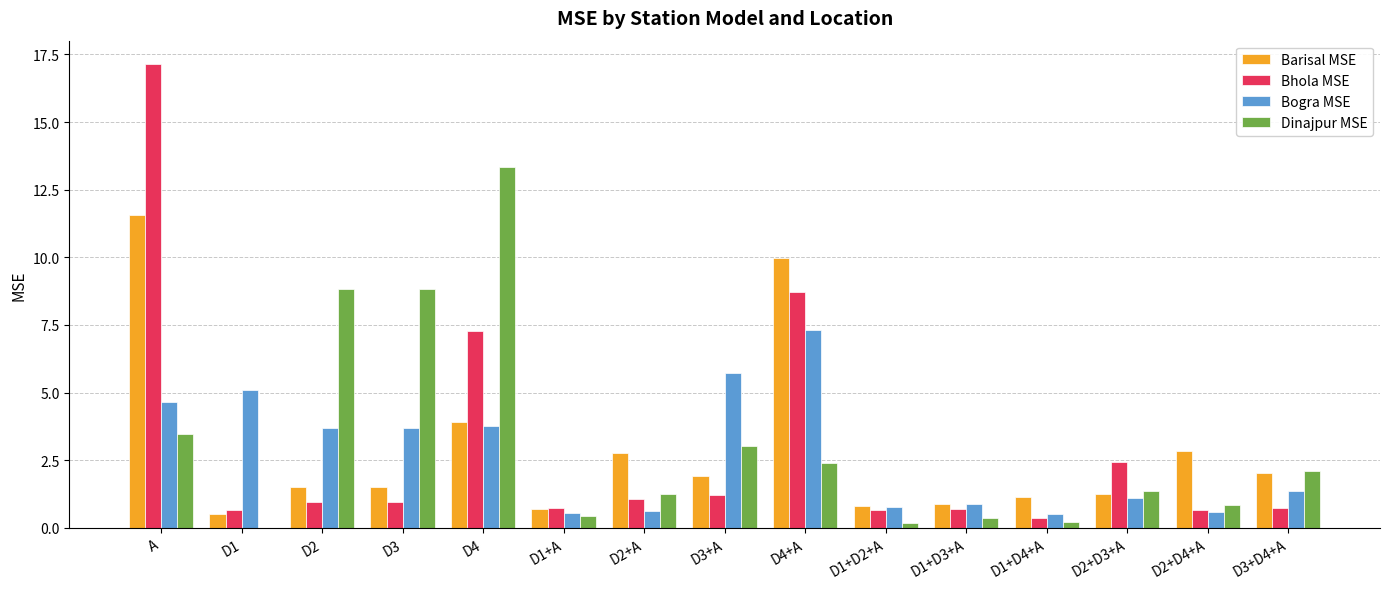

Which series has the largest range (max minus min)?

Bhola MSE